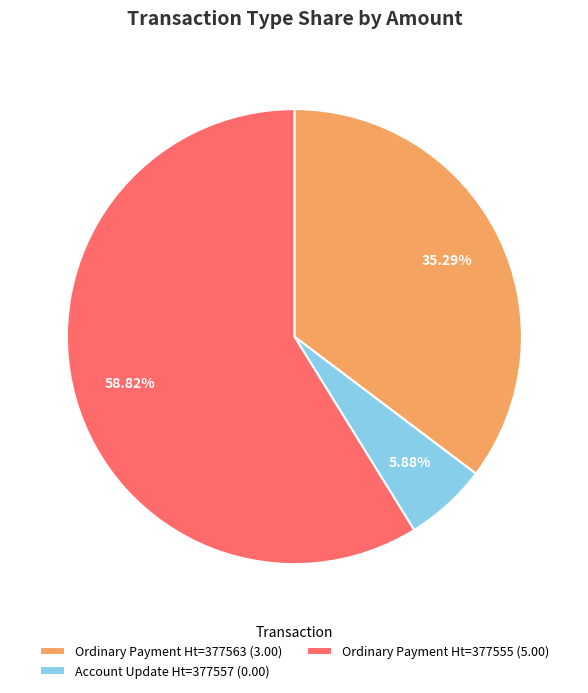

Rank the categories by value from highest to lowest.

Ordinary Payment Ht=377555 (5.00), Ordinary Payment Ht=377563 (3.00), Account Update Ht=377557 (0.00)